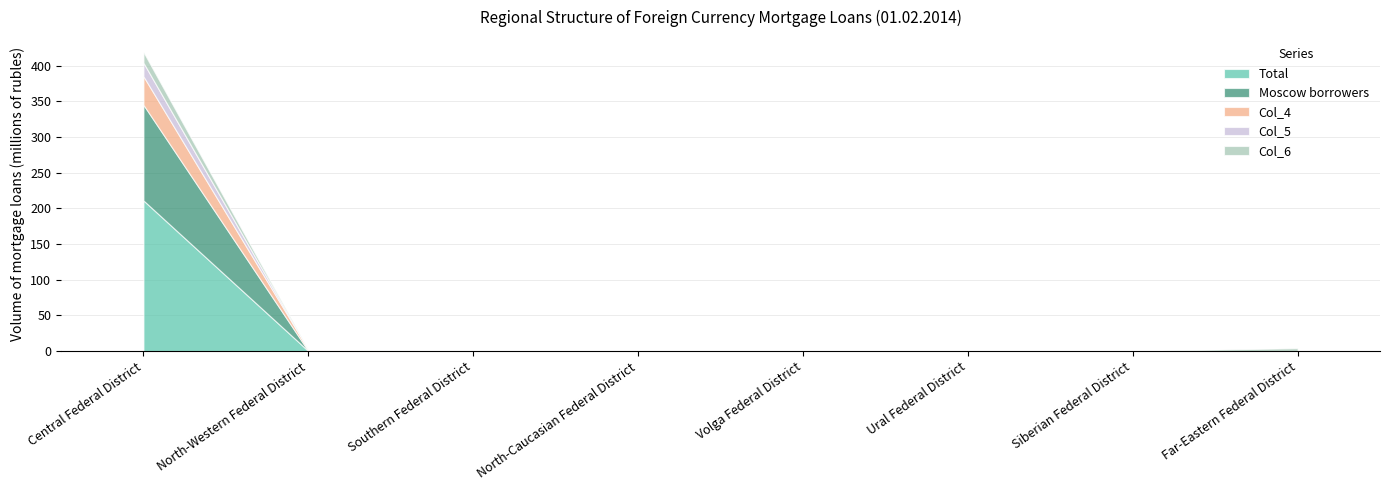

What is the average value of the Total series?

26